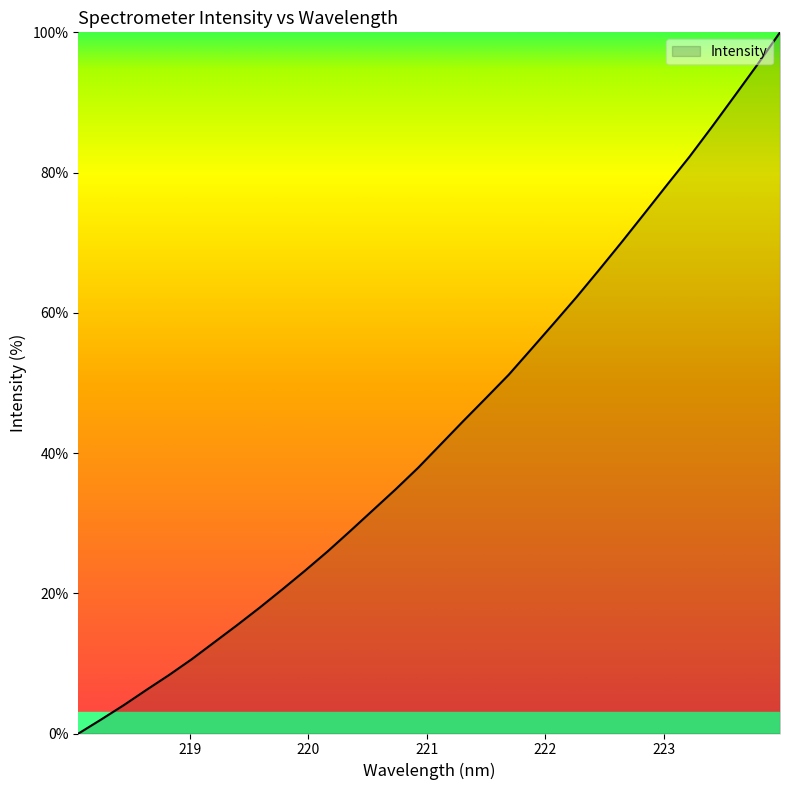

What is the difference between the maximum and minimum values?

100.0